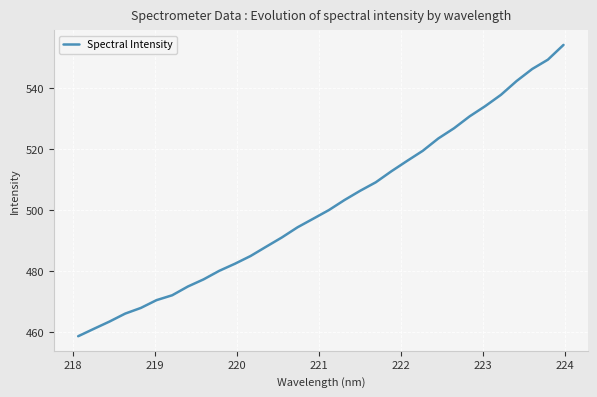

What is the minimum value shown in the chart?

458.7